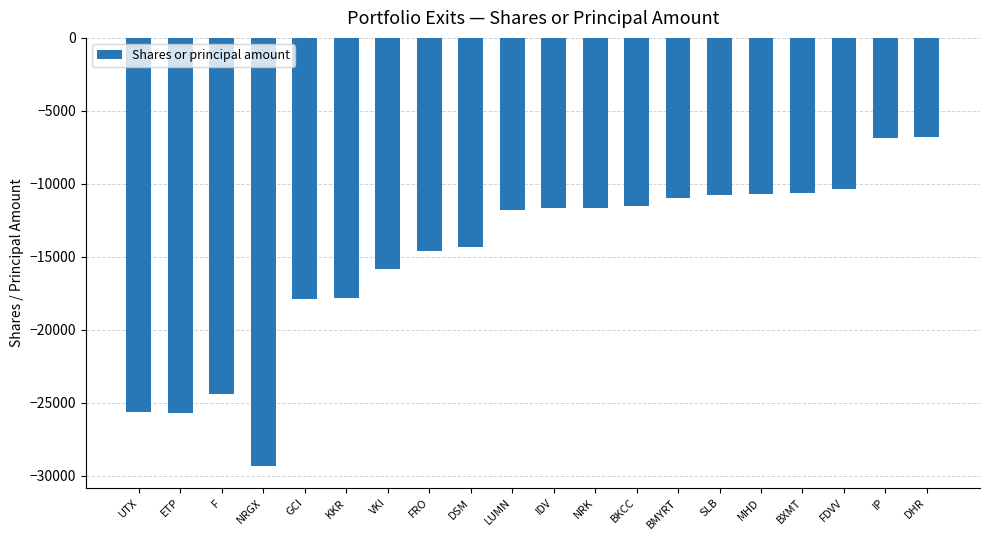

What is the label of the 13th bar from the right?

FRO